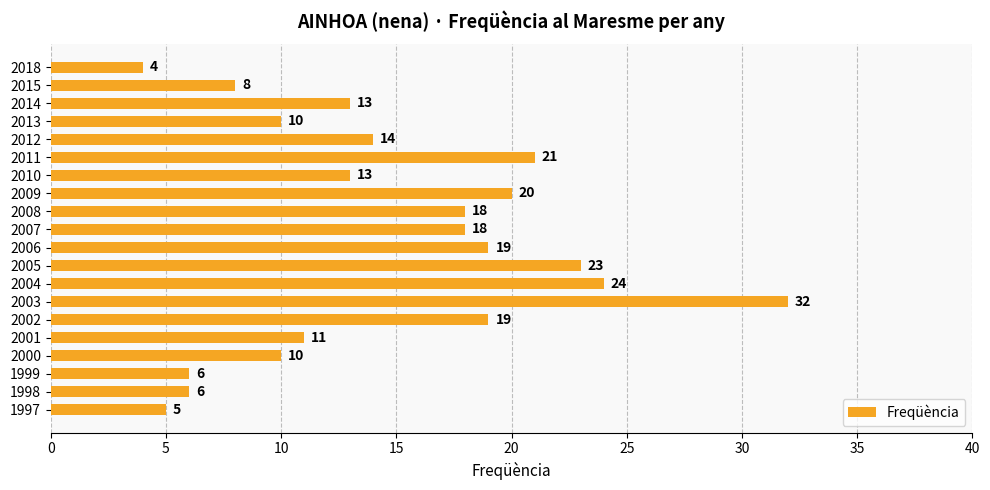

What value does the data have at 2015, to the nearest 10?

10